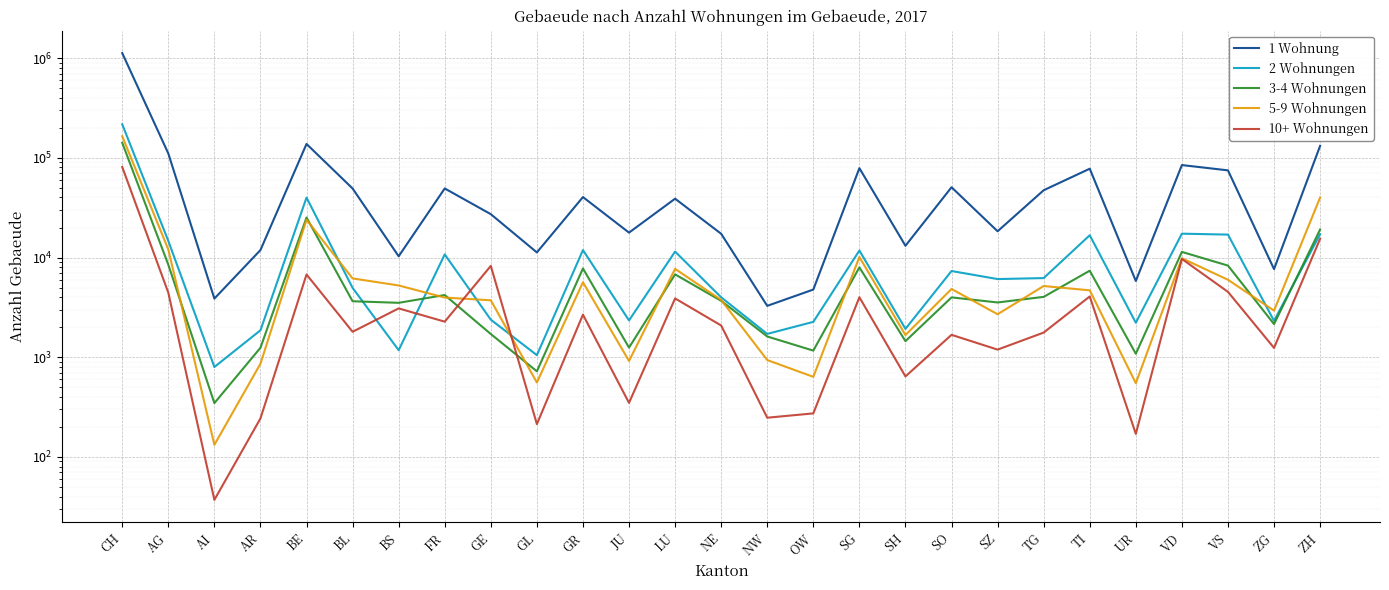

Is this an area chart (filled region under the line)?

No